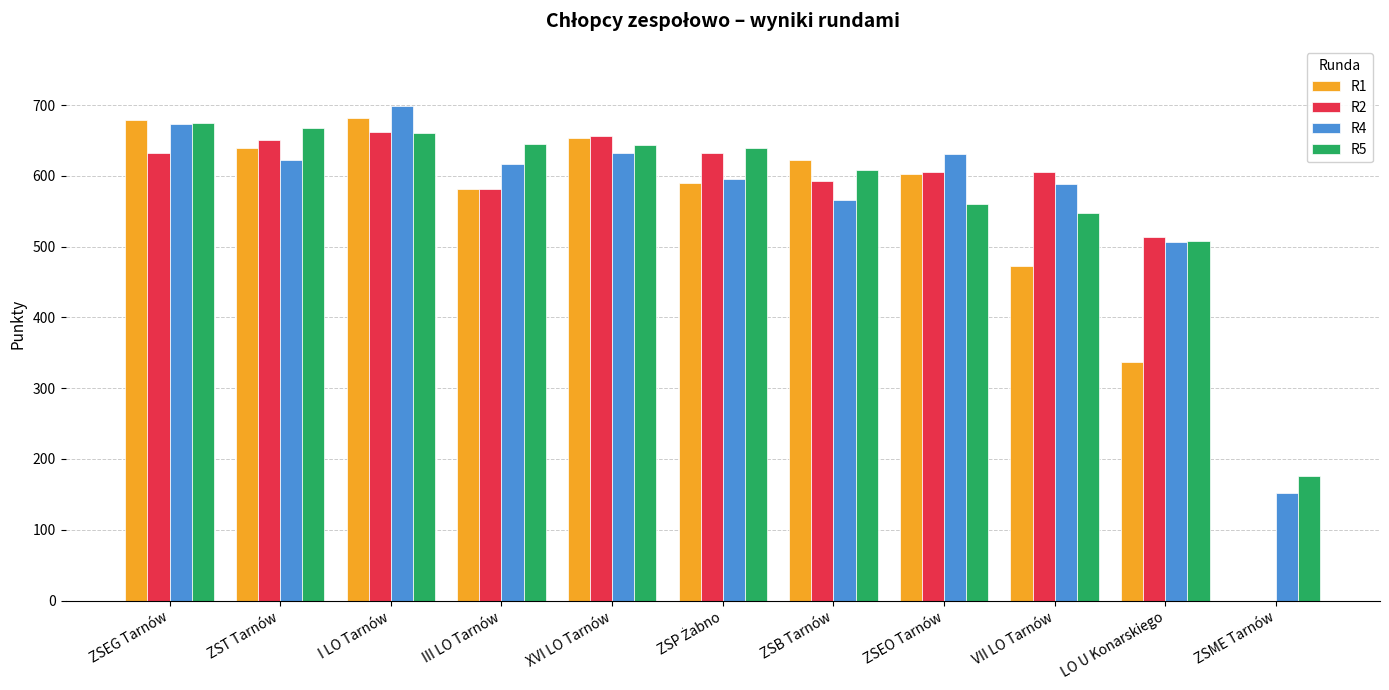

How many data points does each series have?

11